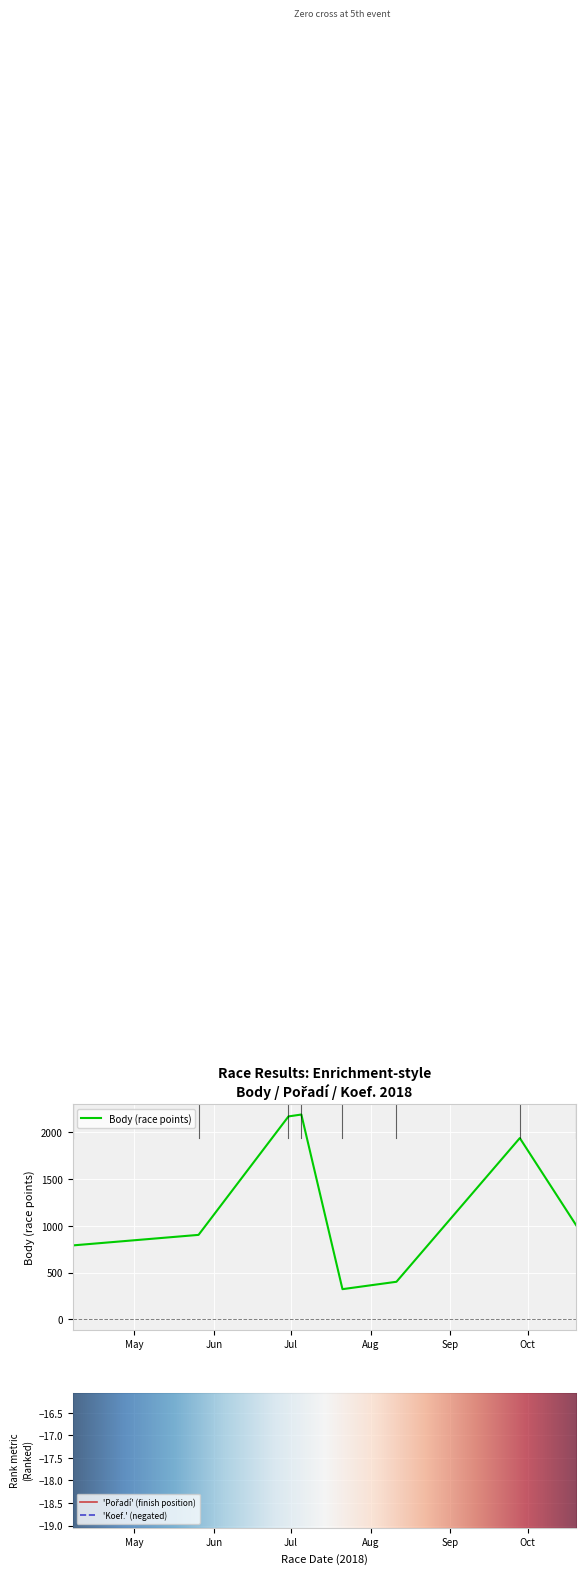

How many data points in Pořadí are above 11?

3